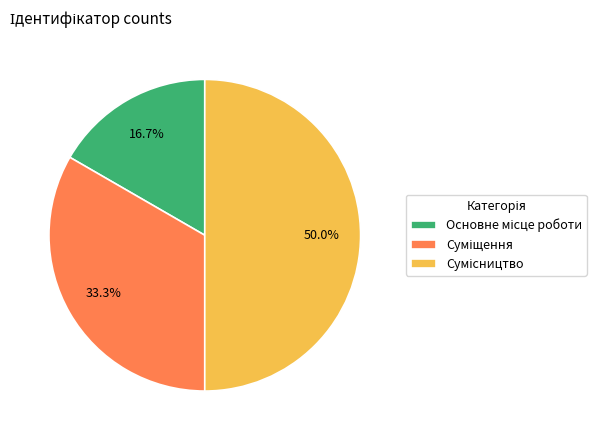

How many segments does this pie chart have?

3